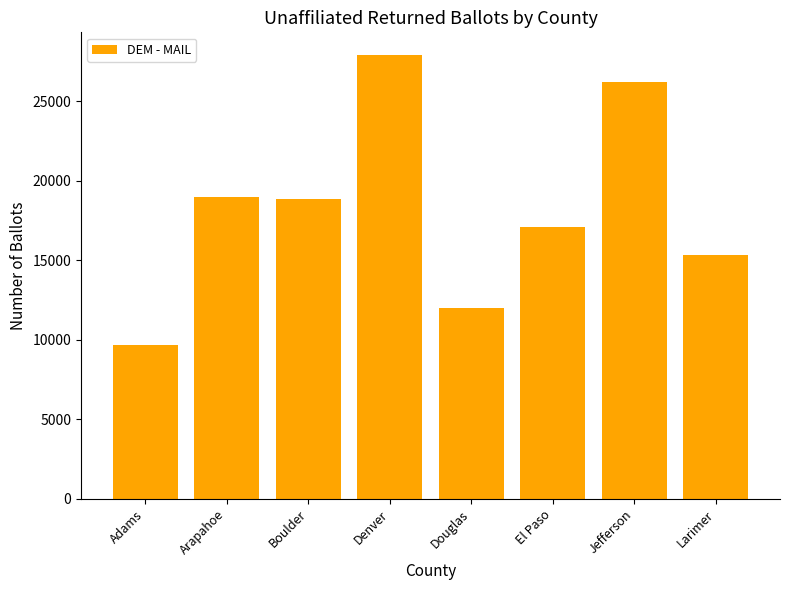

True or false: the data shows 14942 at Denver.

False